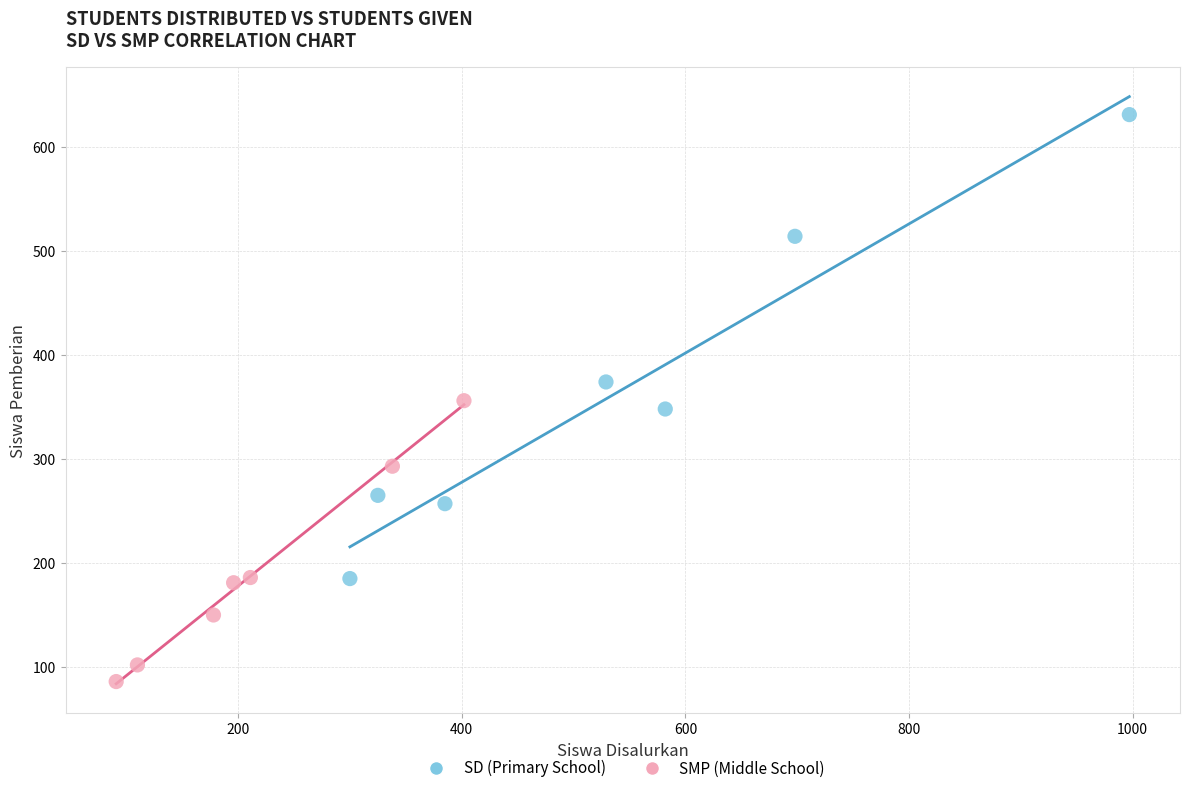

Which series has the widest spread of Y values?

SD (Primary School)